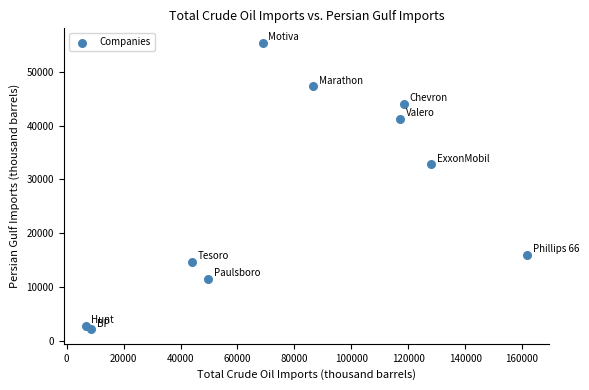

What Y value in the scatter plot is closest to 28767?

32772